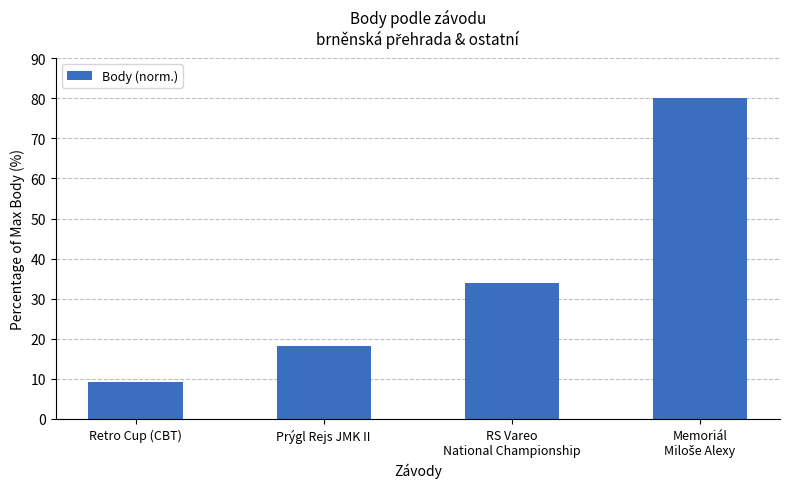

What is the difference between the maximum and second lowest values?

61.8